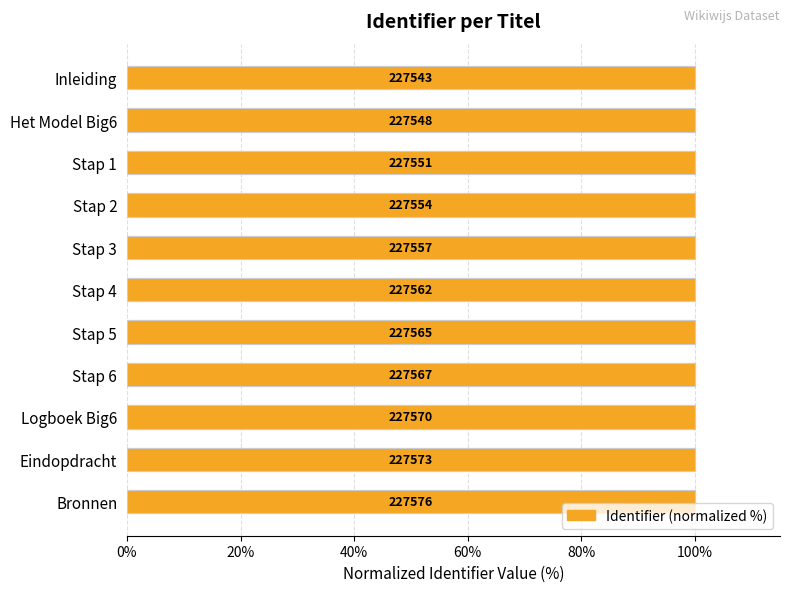

Reading left to right, extract all data points from this chart.

100.0	100.0	100.0	100.0	100.0	100.0	100.0	100.0	100.0	100.0	100.0